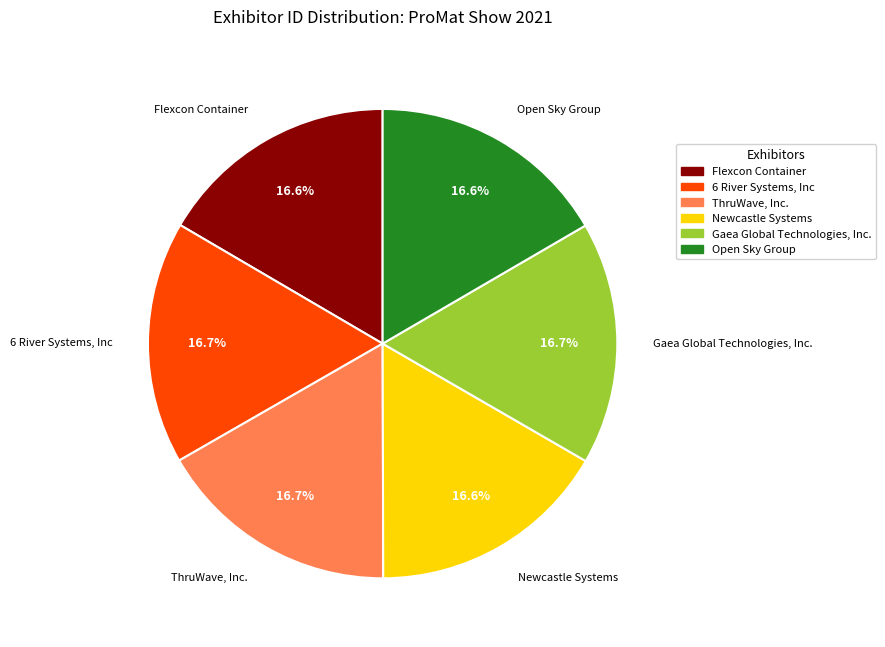

What percentage is the Open Sky Group slice, to the nearest percent?

17%